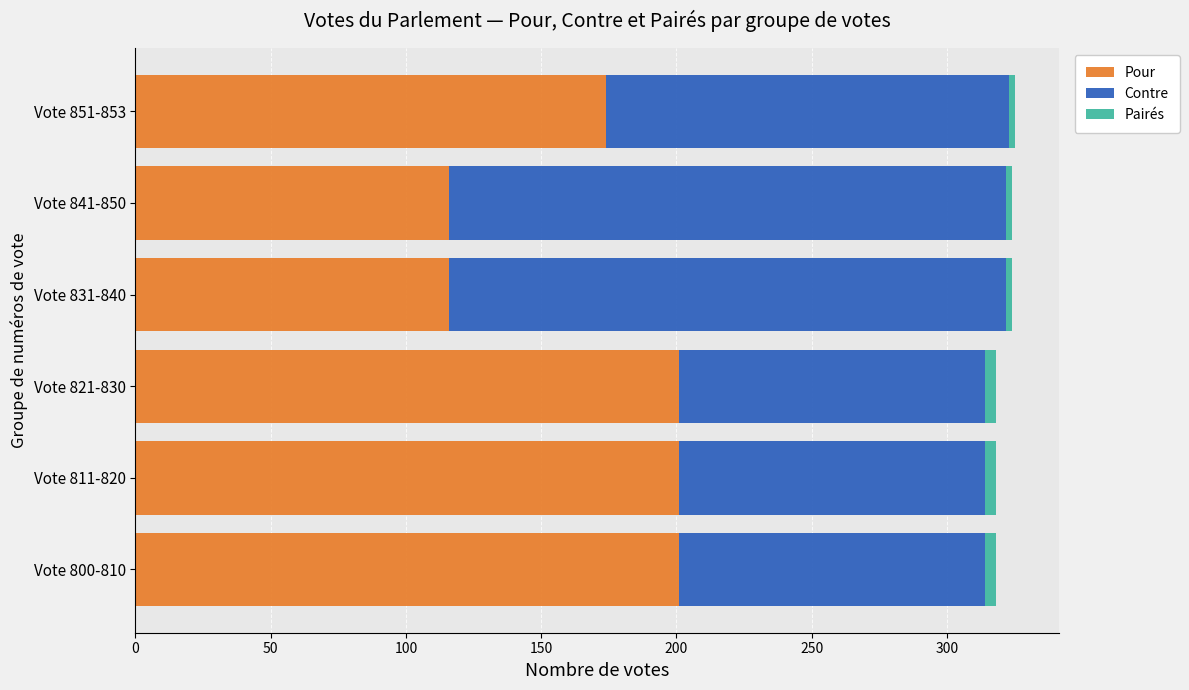

What is the highest value of the Pour series?

201